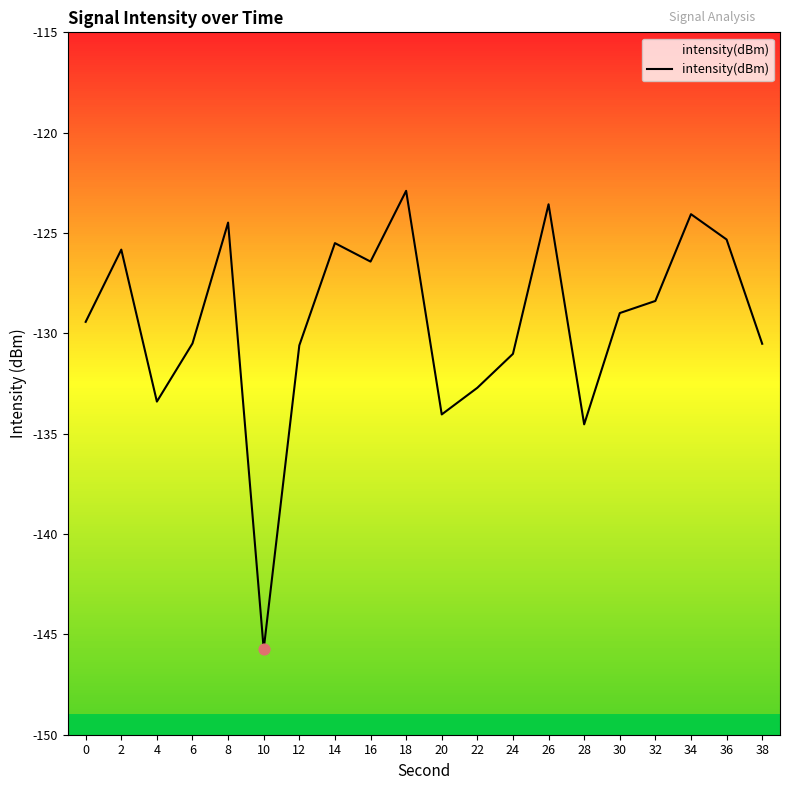

What is the change in value from 8 to 14?

-1.0